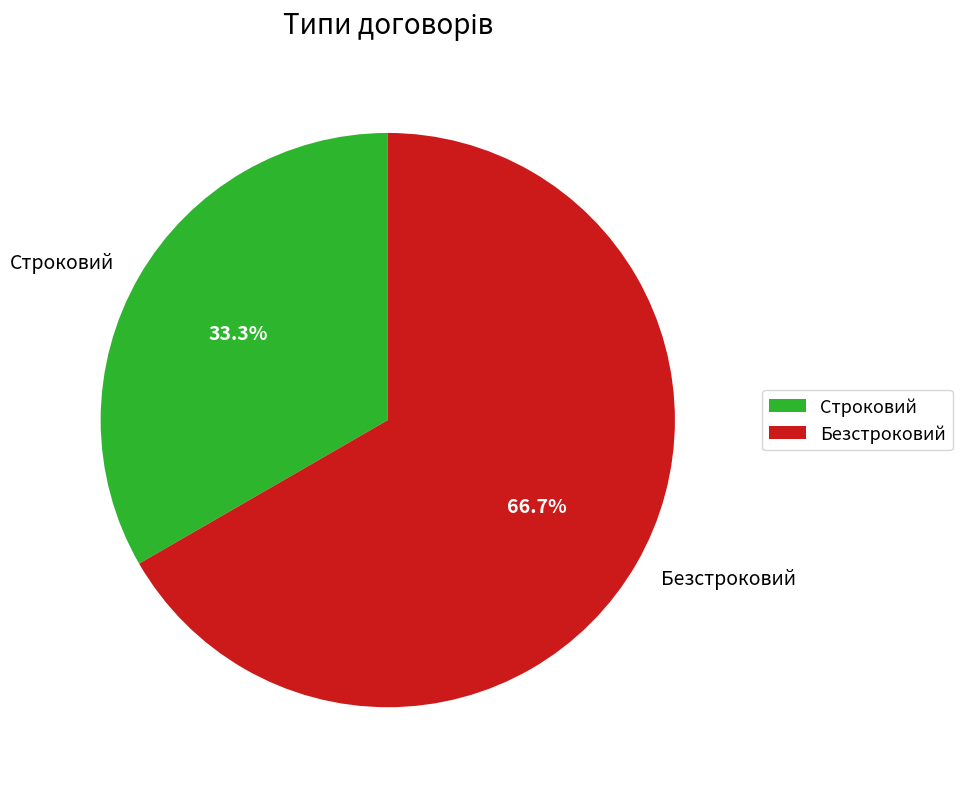

Approximately how many times larger is the value at Безстроковий compared to Строковий?

2.0